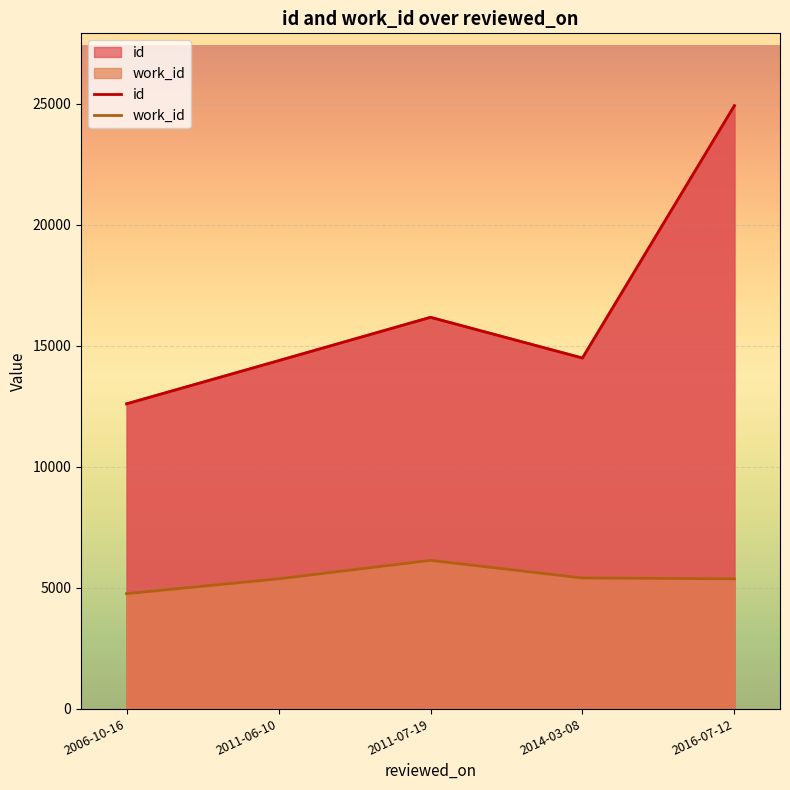

Which has a higher value, 2016-07-12 or 2011-06-10?

2016-07-12